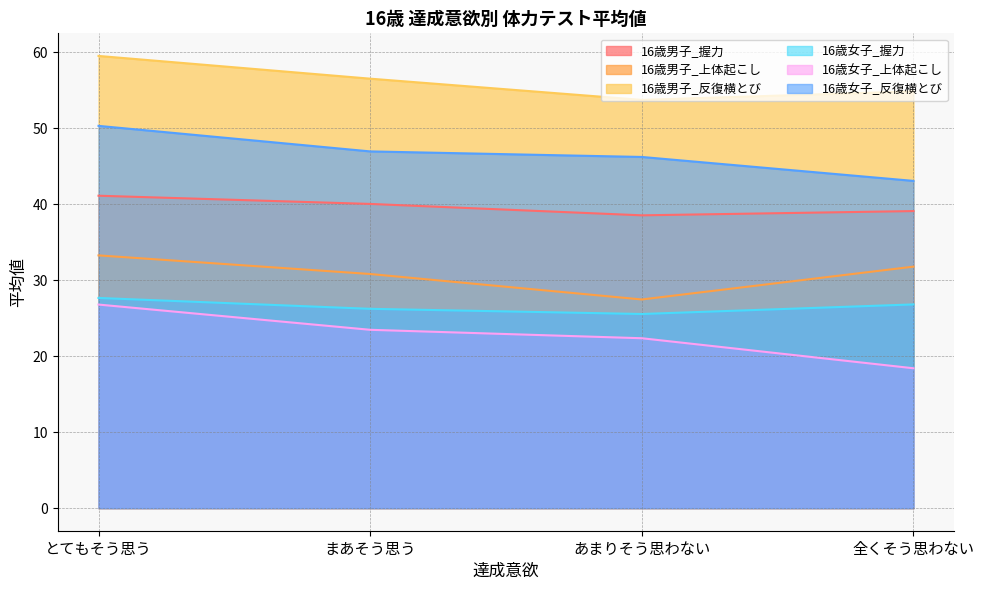

What is the smallest value displayed?

18.4